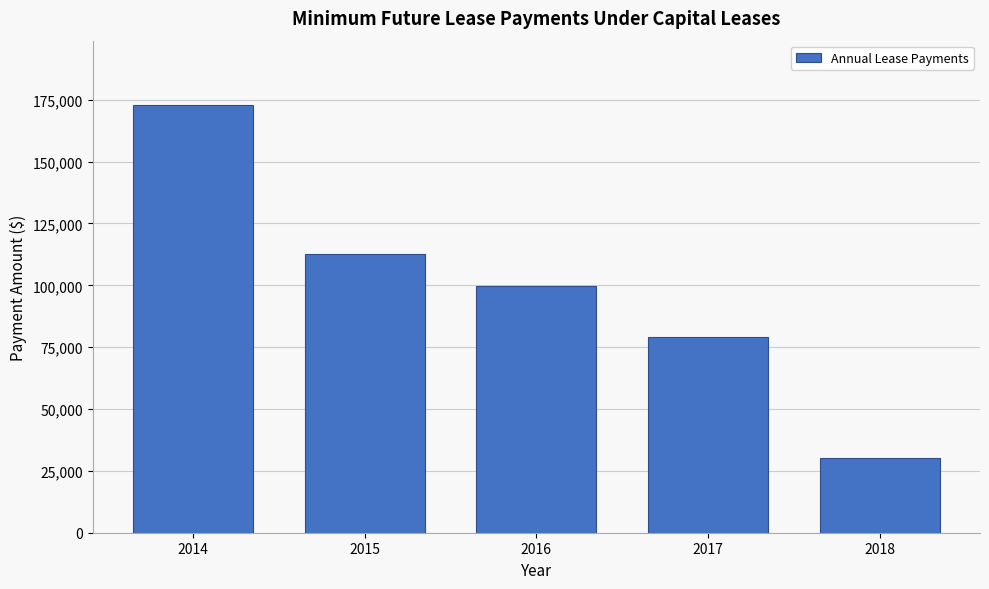

Reading left to right, extract all data points from this chart.

2014=172948	2015=112794	2016=99902	2017=79054	2018=30198